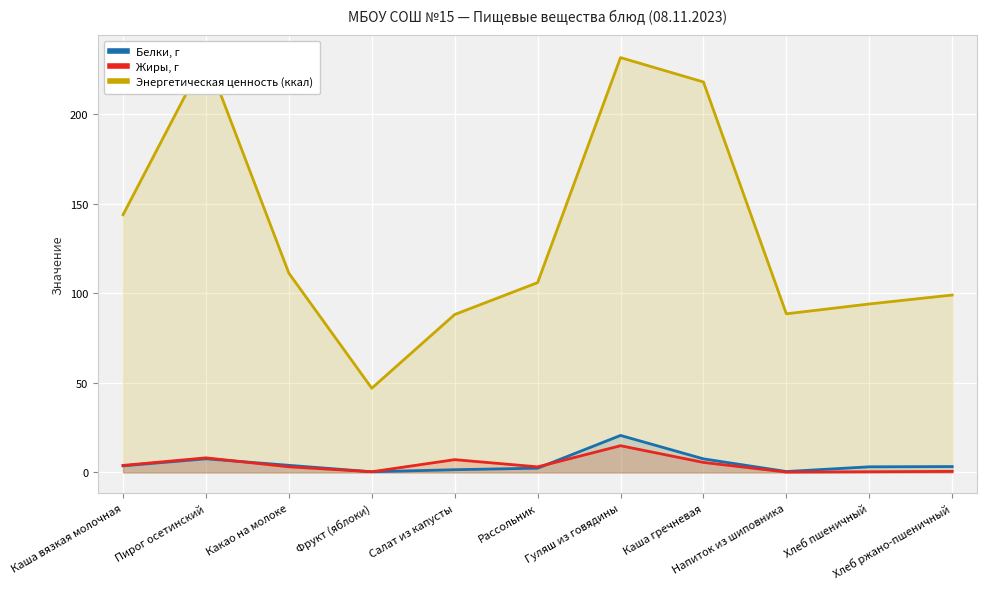

True or false: Белки, г and Энергетическая ценность (ккал) intersect in this chart.

False